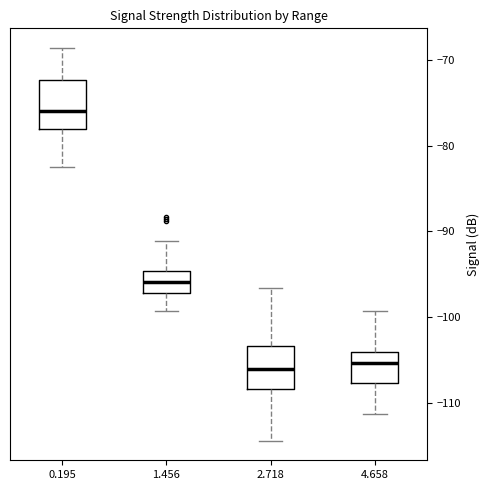

Where is the lower edge of the box at x = 4.658 on the y-axis? The values are not printed on the chart, so give them approximately, as read against the axis.

-108